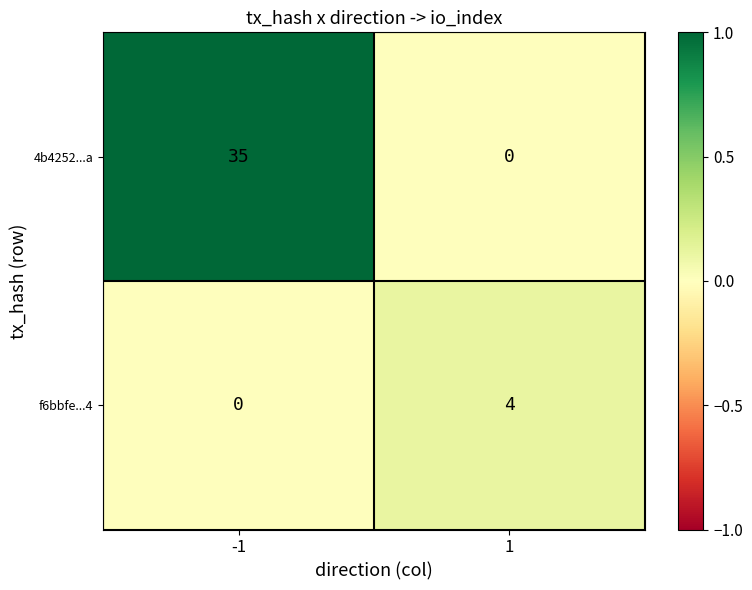

What value does the f6bbfe...4 series have at 1?

4